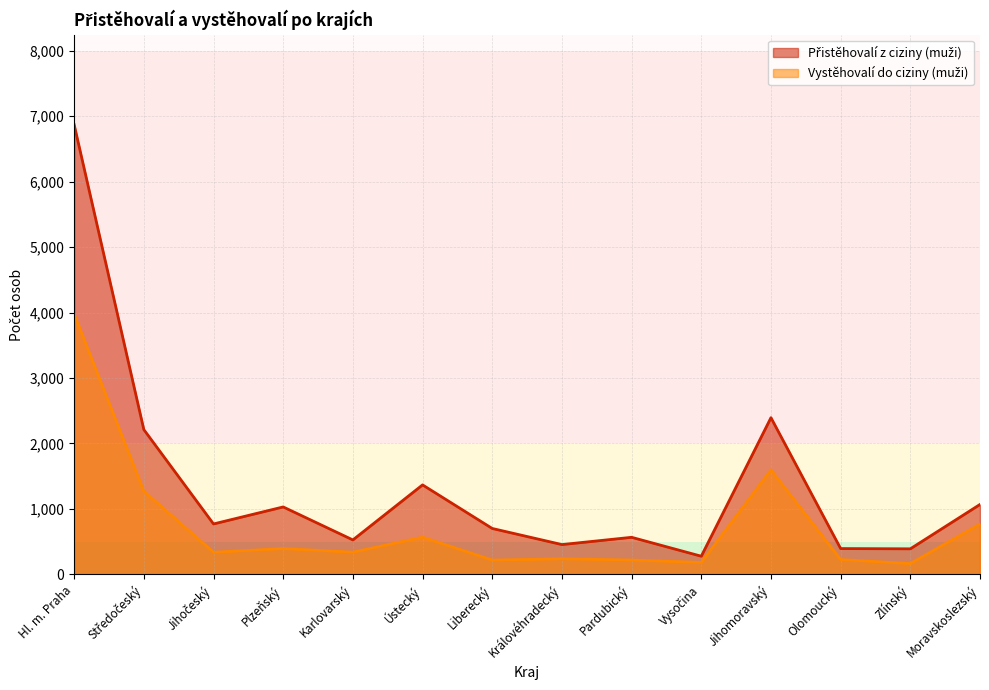

What is the difference between the maximum and minimum values in the Vystěhovalí do ciziny (muži) series?

3814